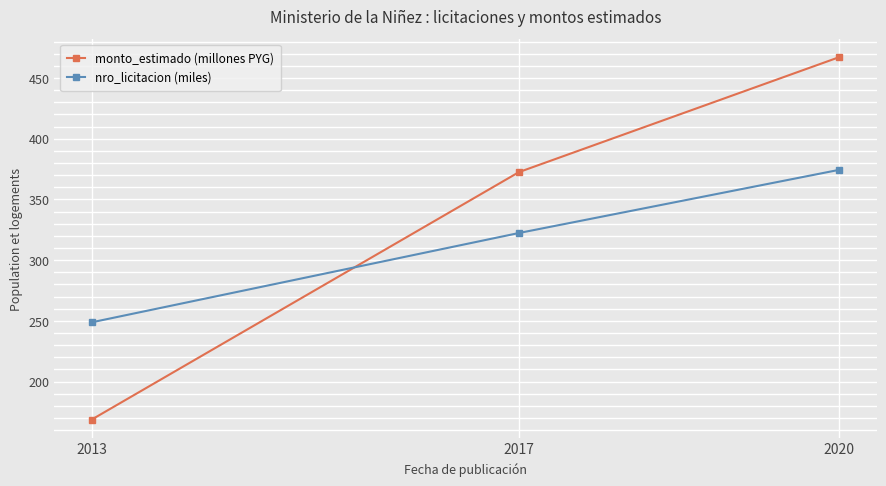

What is the difference between the highest and lowest values at 2013?

80.1